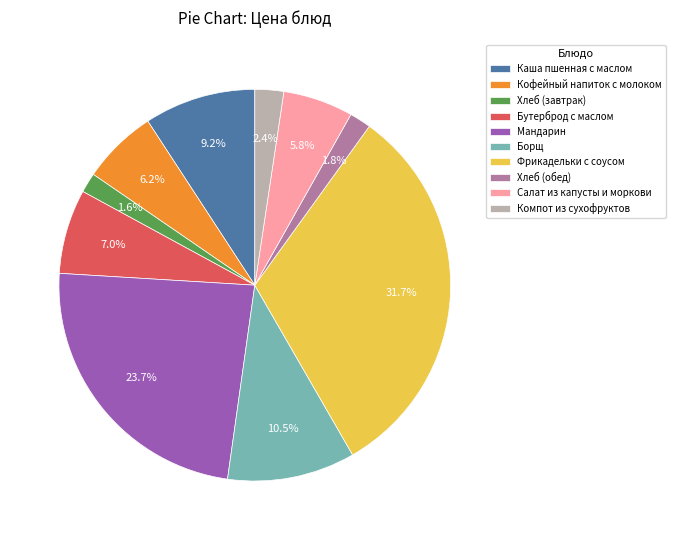

To the nearest percent, what is the combined percentage of Хлеб (обед) and Салат из капусты и моркови?

8%